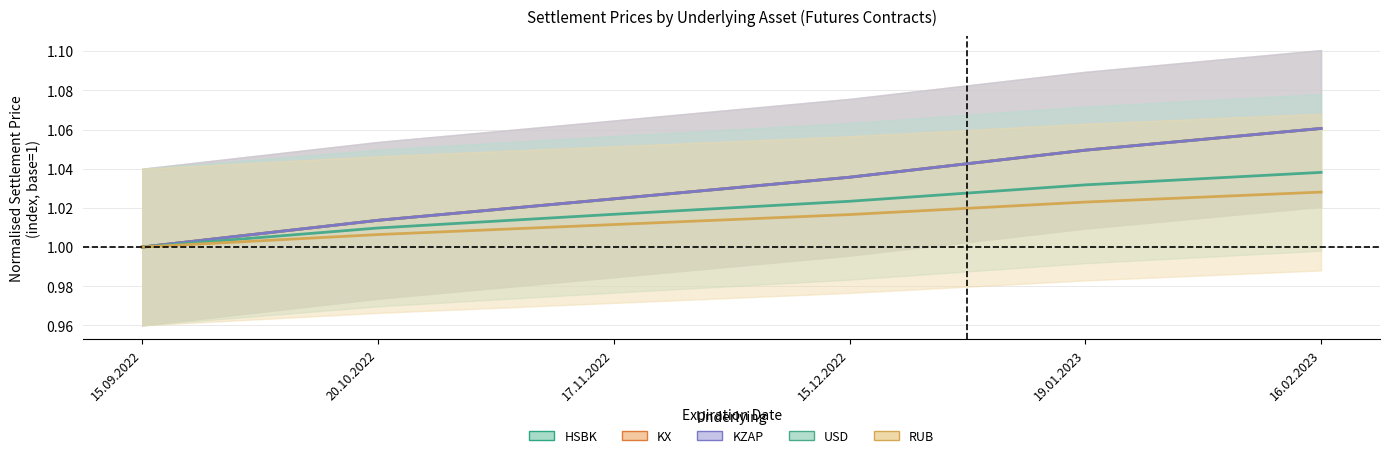

What is the label of the 6th point from the left?

16.02.2023